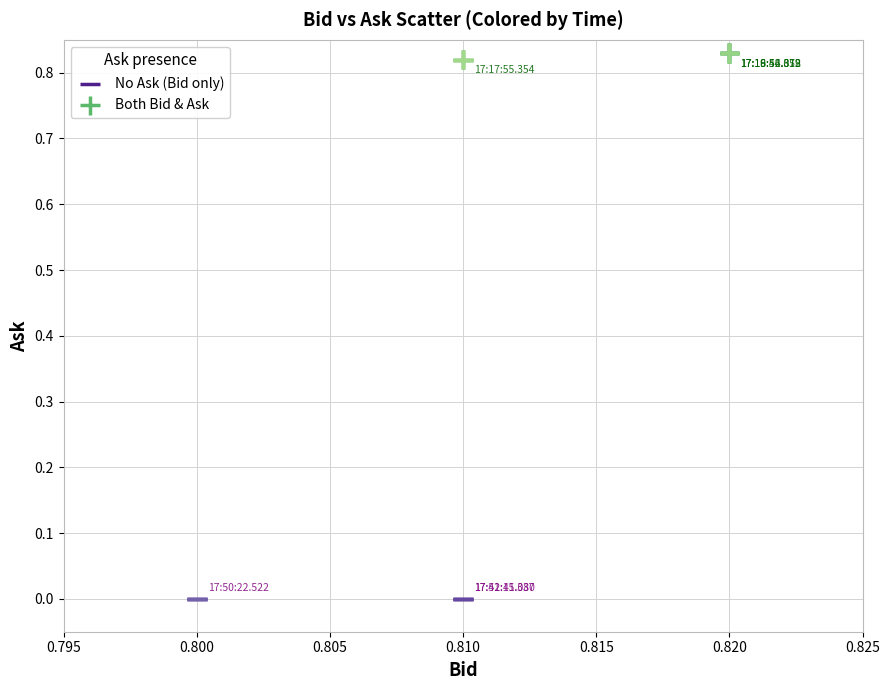

Which series contains the lowest Y value?

No Ask (Bid only)